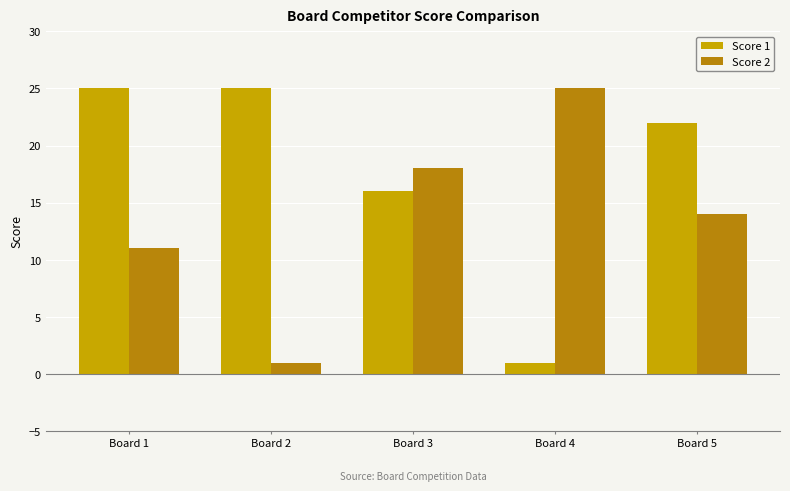

What is the total value across all series at Board 1?

36